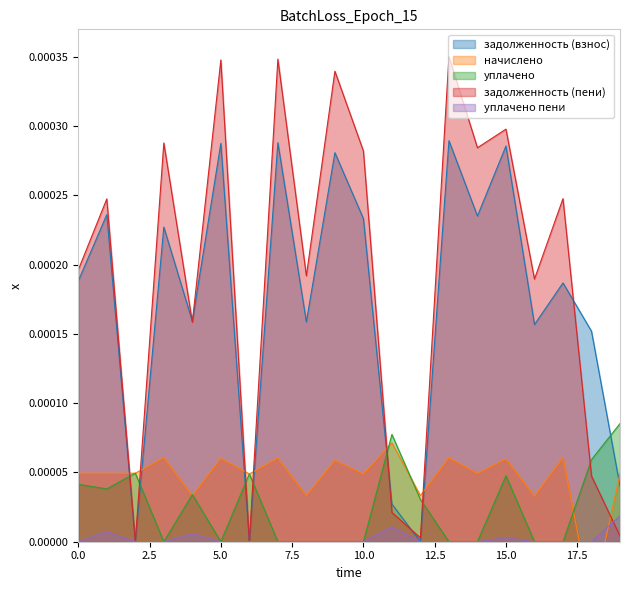

How many lines are shown in the chart?

5